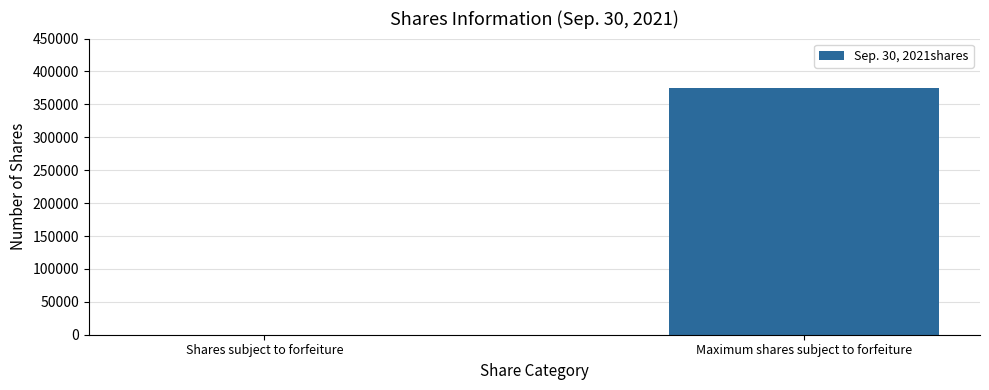

The value at Maximum shares subject to forfeiture is 585325. True or false?

False